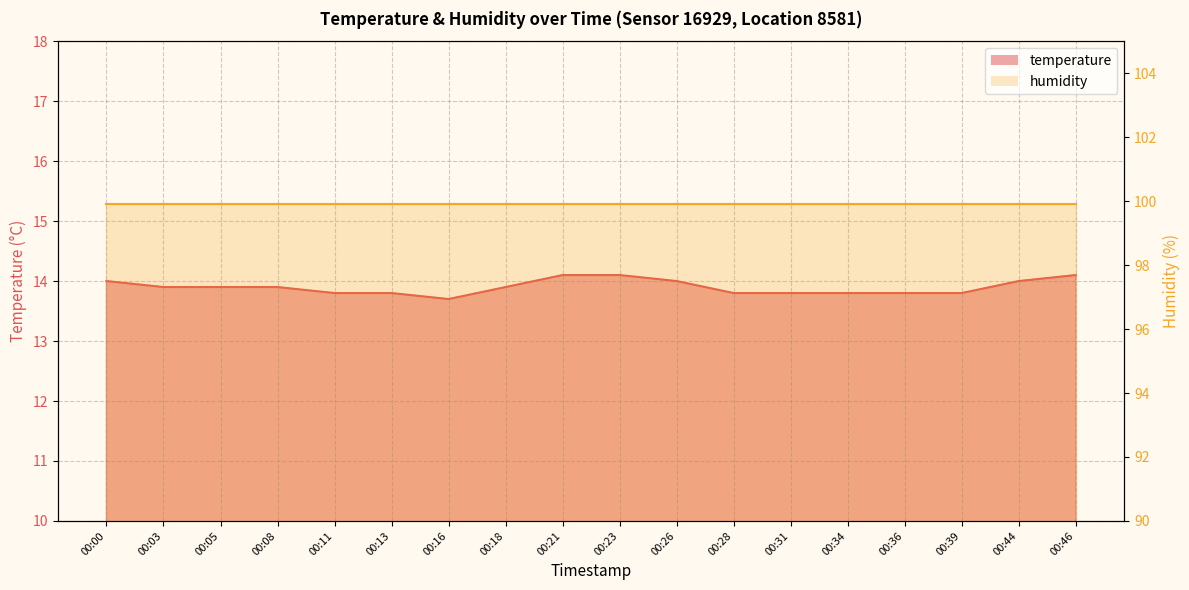

The value at 00:46 is 14.1. True or false?

True